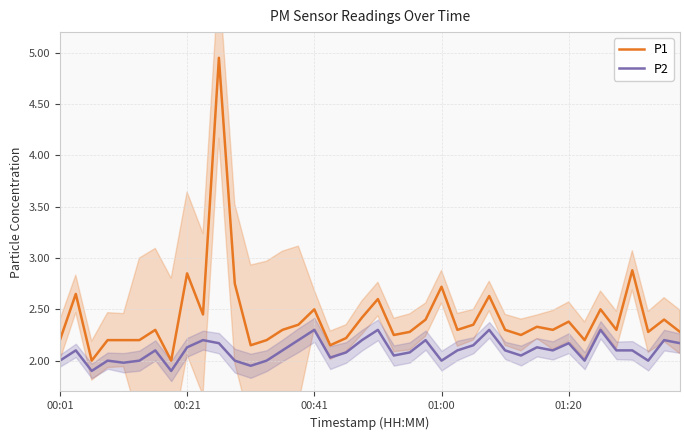

How many lines are shown in the chart?

2